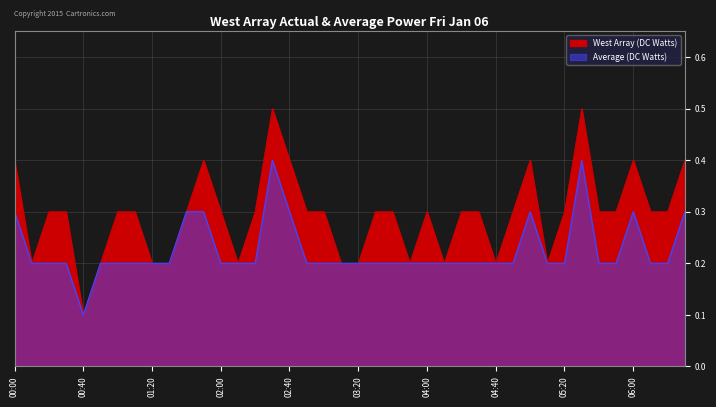

What is the total value across all series at 05:30?

0.9